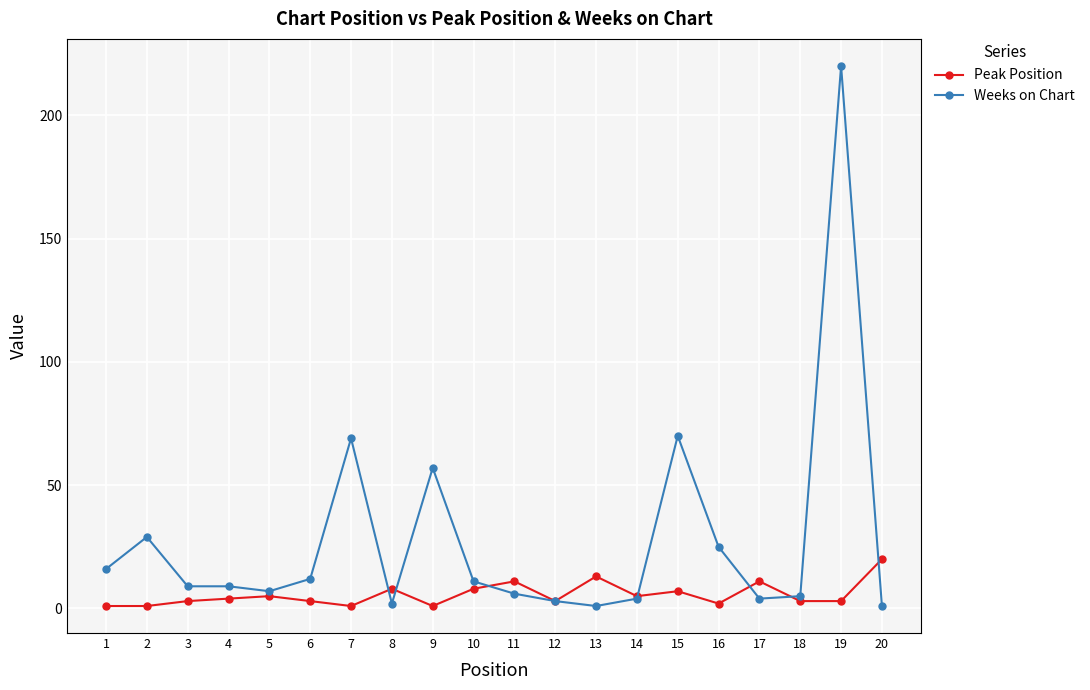

Rank the series by their average value, from highest to lowest.

Weeks on Chart, Peak Position